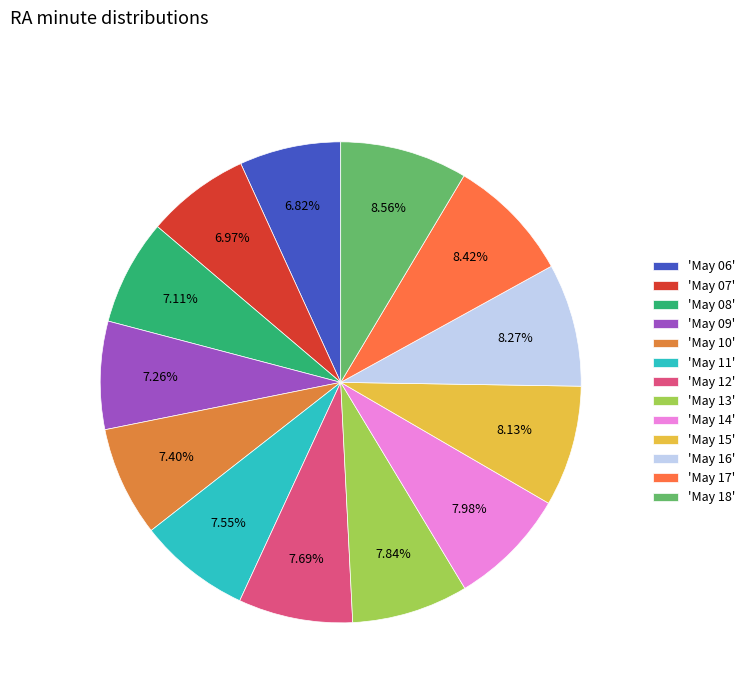

To the nearest percent, what is the difference between the largest and smallest slice percentages?

2%